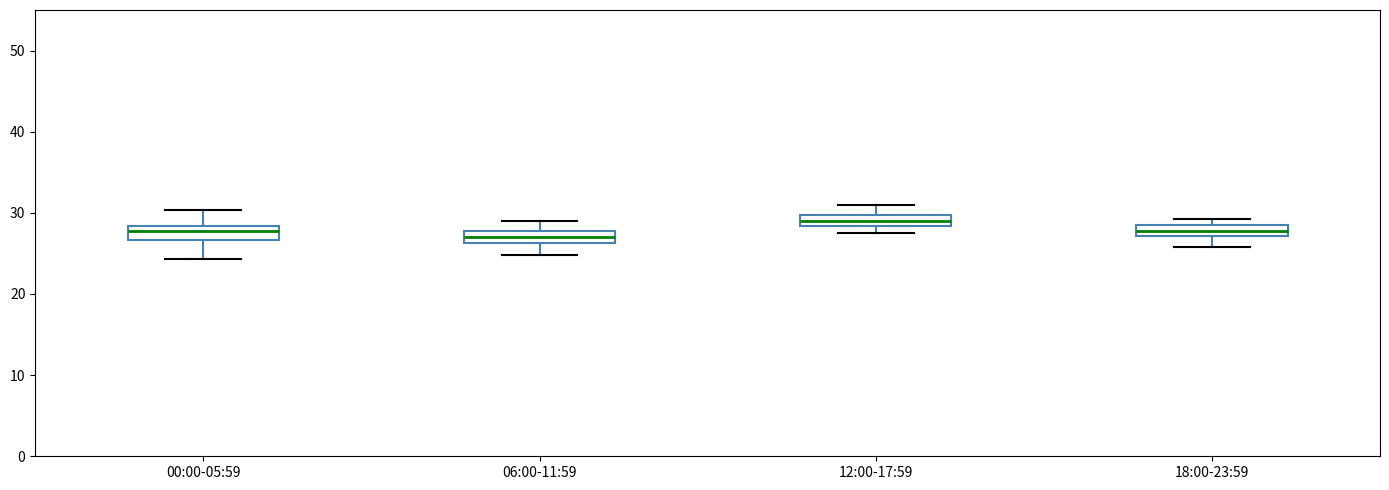

Where does the median line of the box for 06:00-11:59 sit on the y-axis? The values are not printed on the chart, so give them approximately, as read against the axis.

27